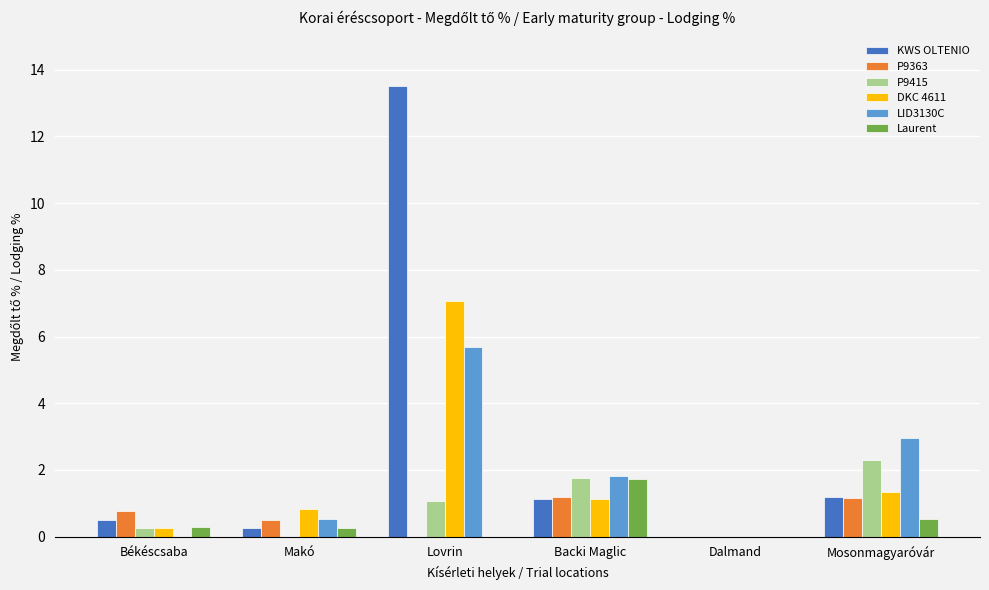

What is the sum of all KWS OLTENIO values?

16.6